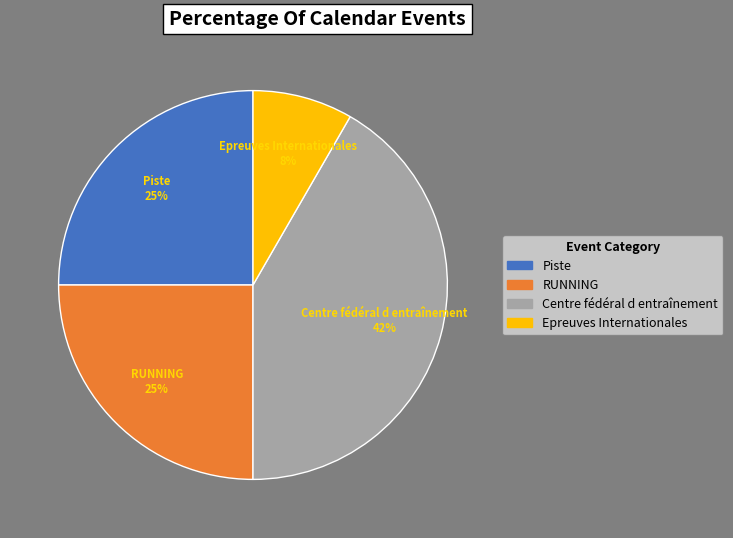

To the nearest percent, what is the difference between the RUNNING and Epreuves Internationales slice percentages?

17%